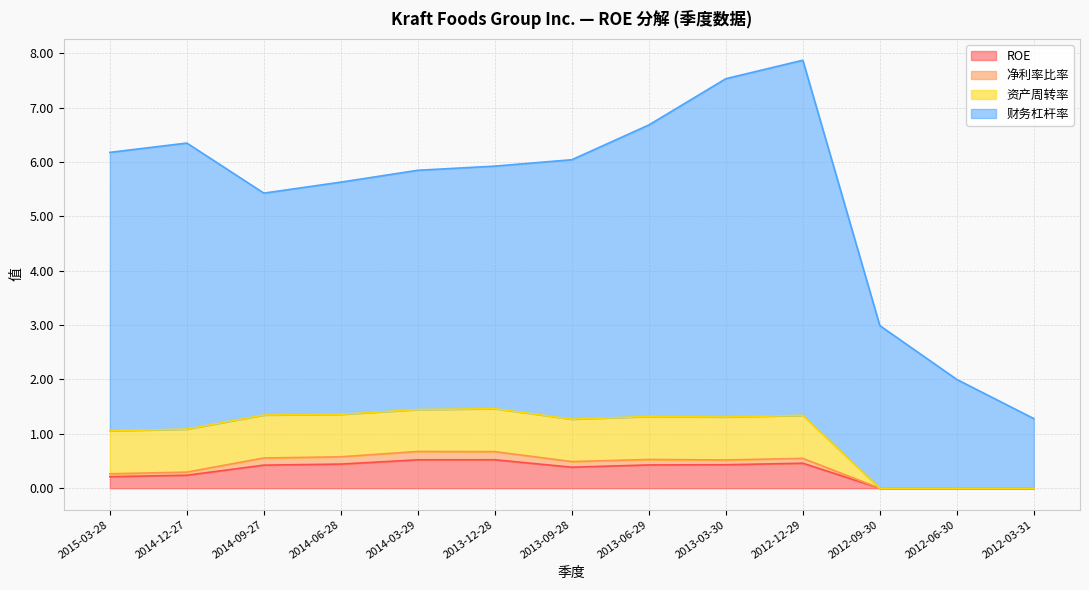

How many lines are shown in the chart?

4